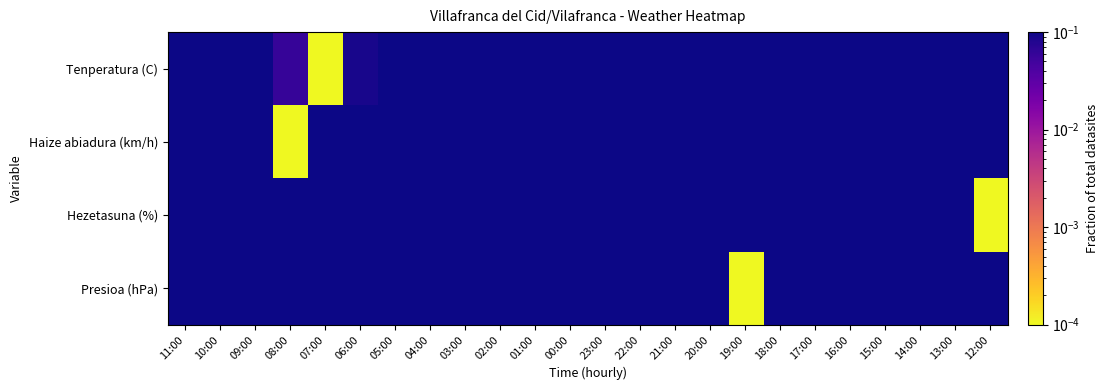

Which category has the lowest value across all series?

07:00